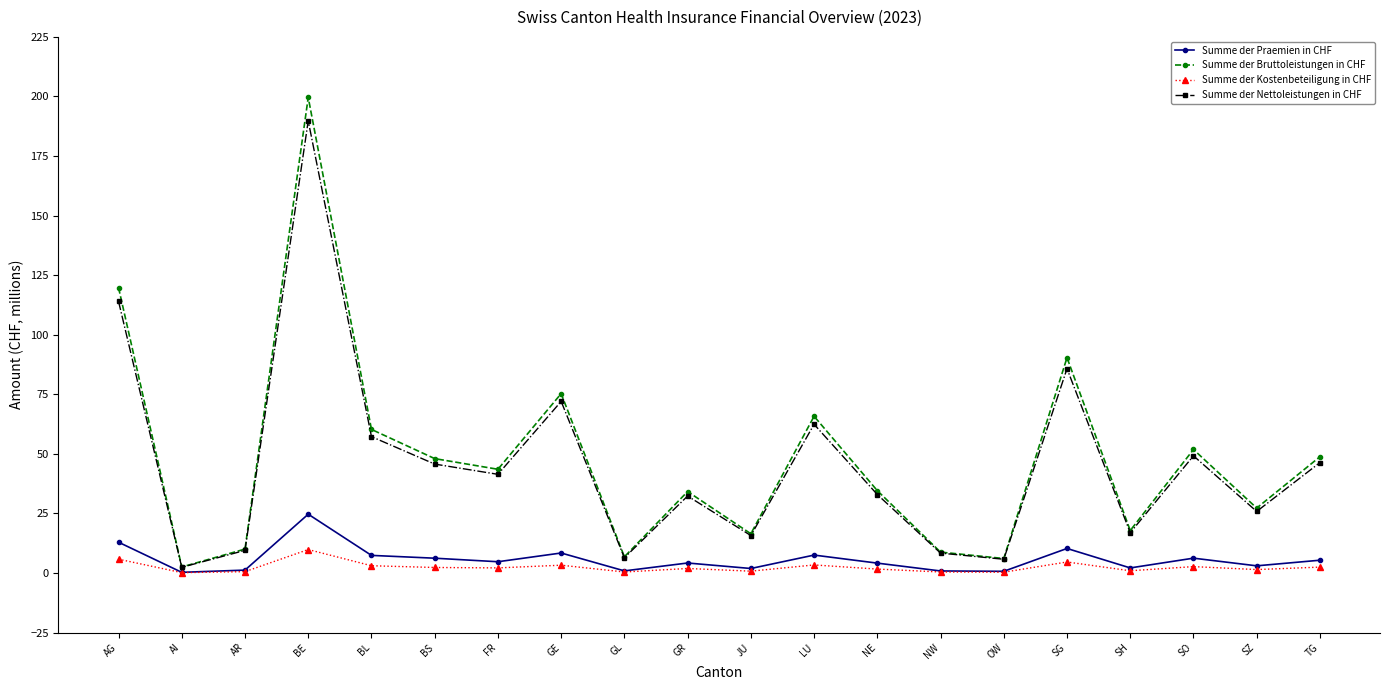

True or false: Summe der Praemien in CHF has more than 2 points higher than both neighbors.

True